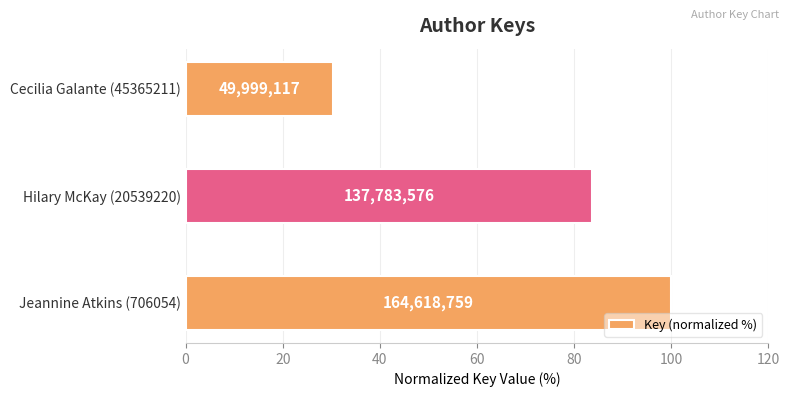

How many bars are there in total?

3